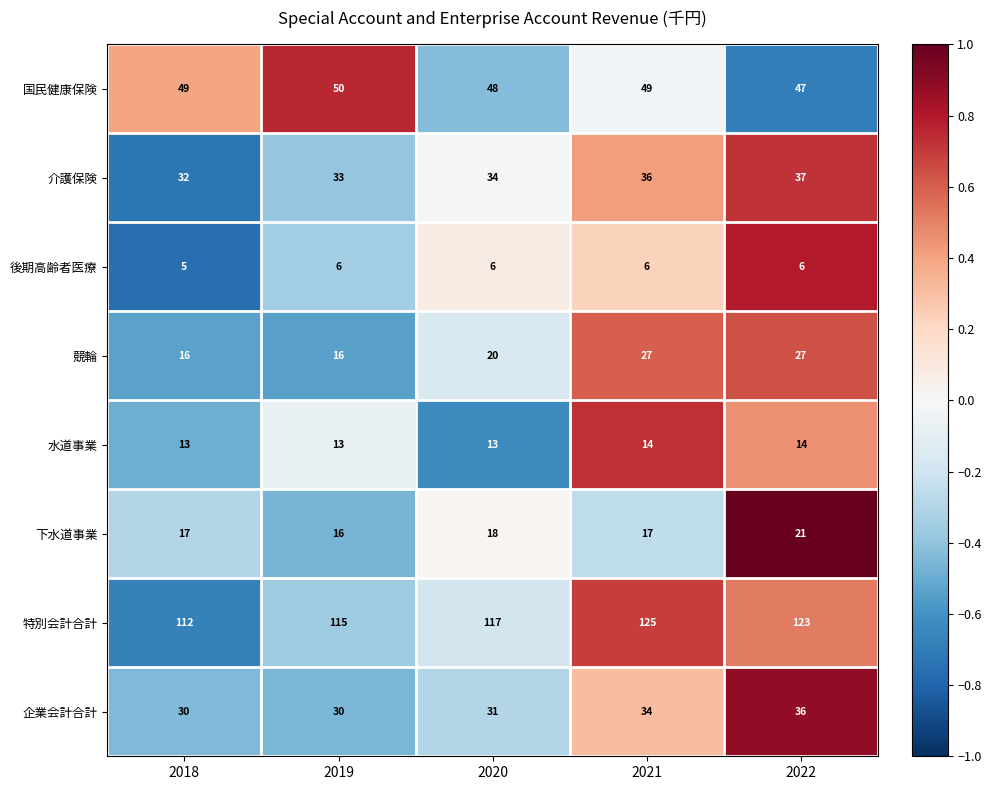

What is the average value of the 水道事業 series?

13